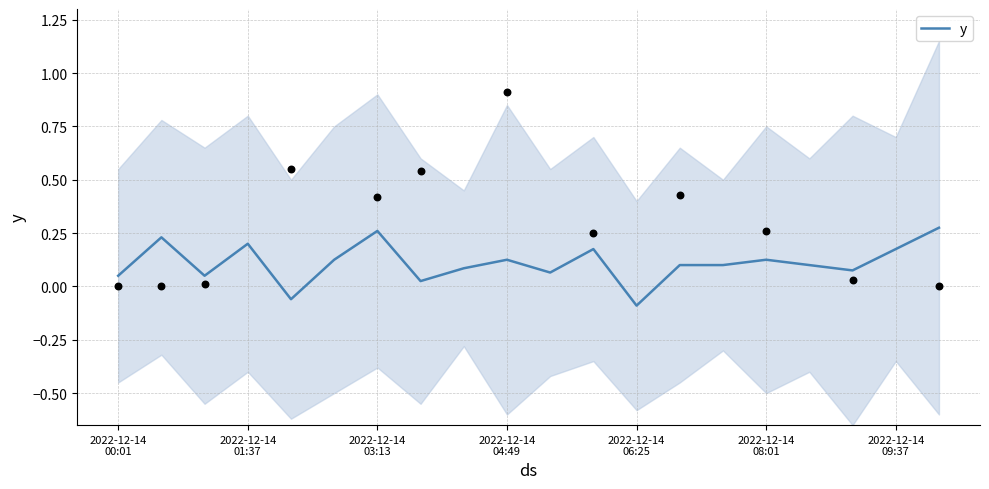

What is the change in value from 12 to 17?

+0.2